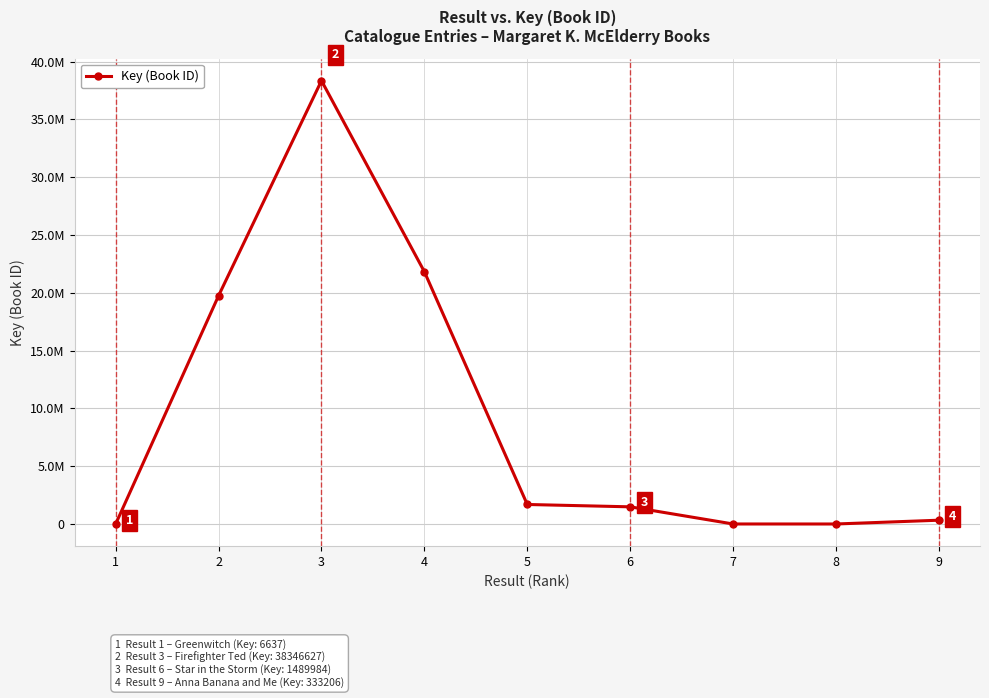

The value at 6 is 1489984. True or false?

True